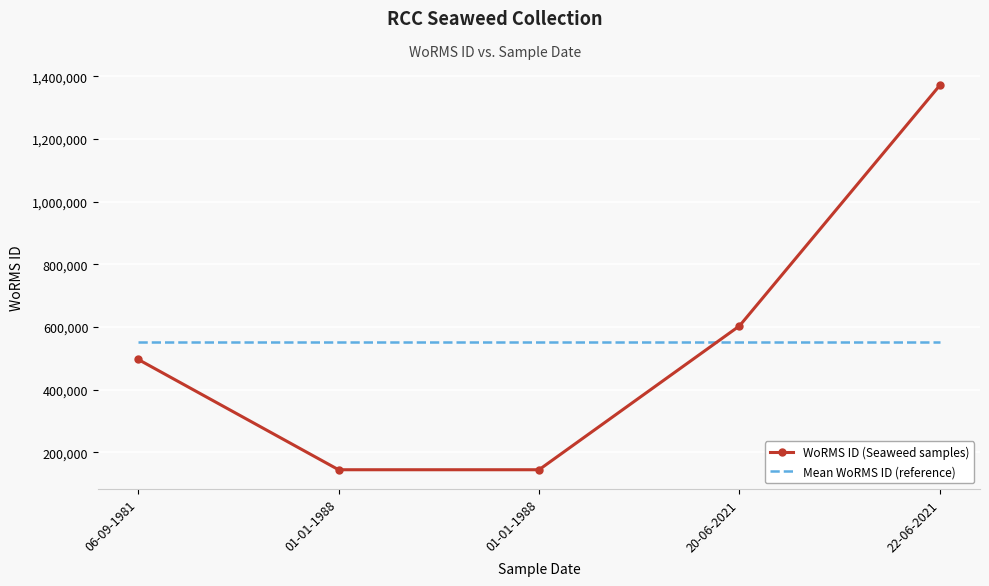

What are all the series names shown in the legend?

WoRMS ID (Seaweed samples), Mean WoRMS ID (reference)